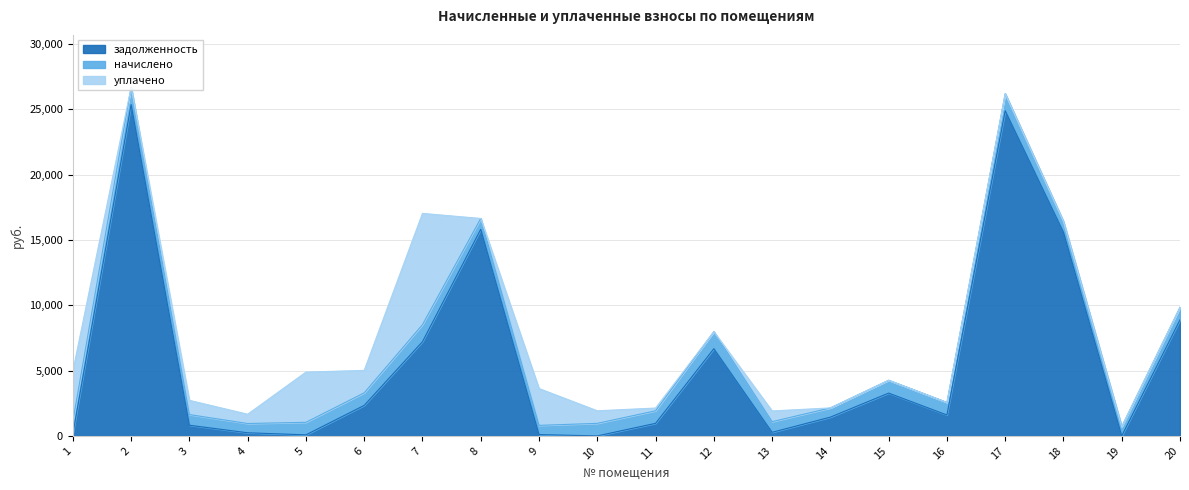

What value does the начислено series have at 11?

961.1